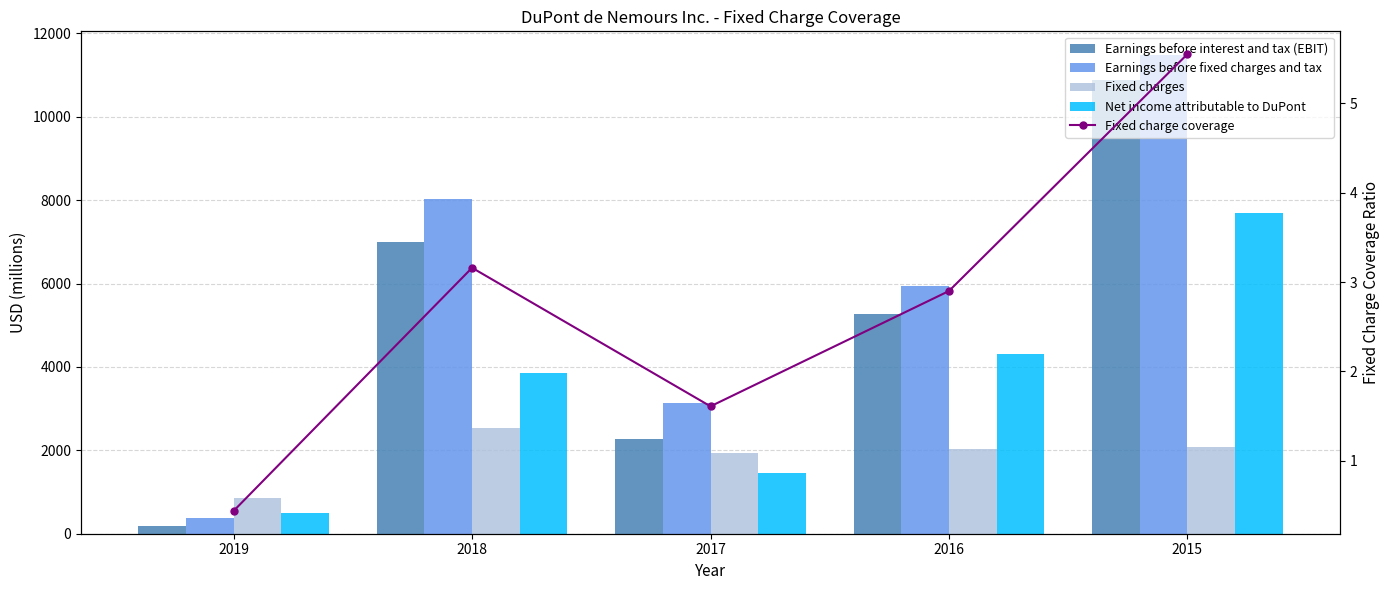

What is the sum of all Earnings before fixed charges and tax values?

28960.0